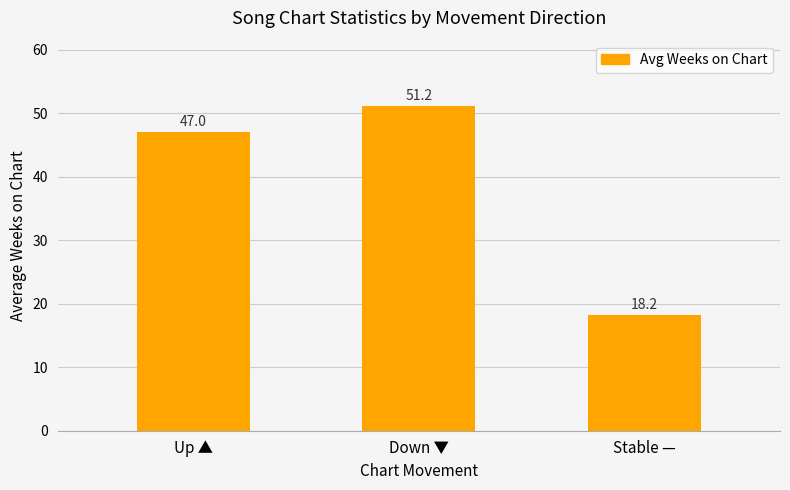

Is it true that the value at Down ▼ is 83.0?

False